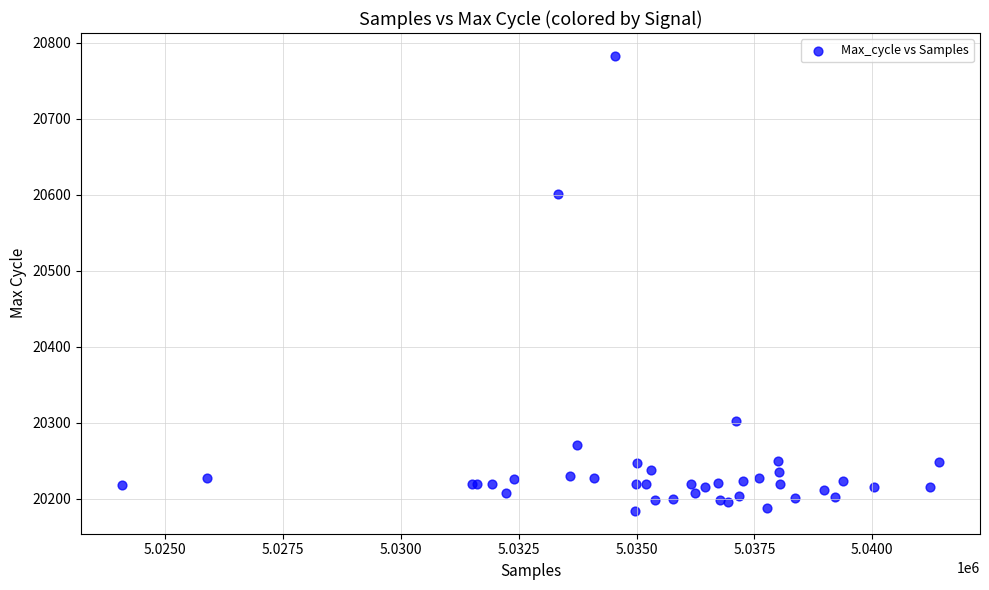

What Y value in the scatter plot is closest to 20483?

20601